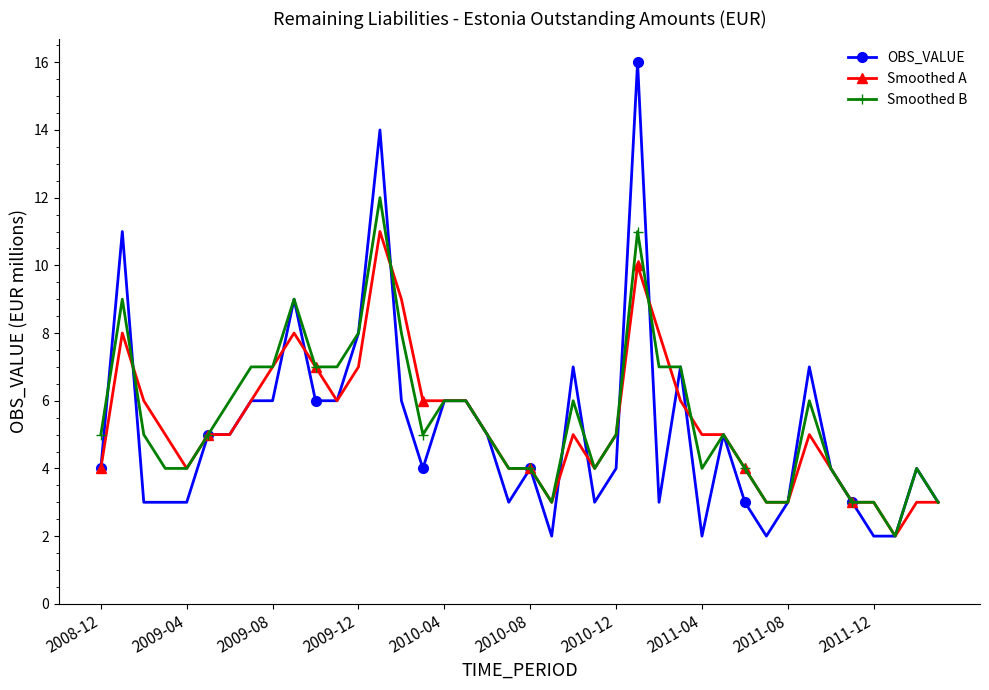

Count the number of data series in this chart.

3